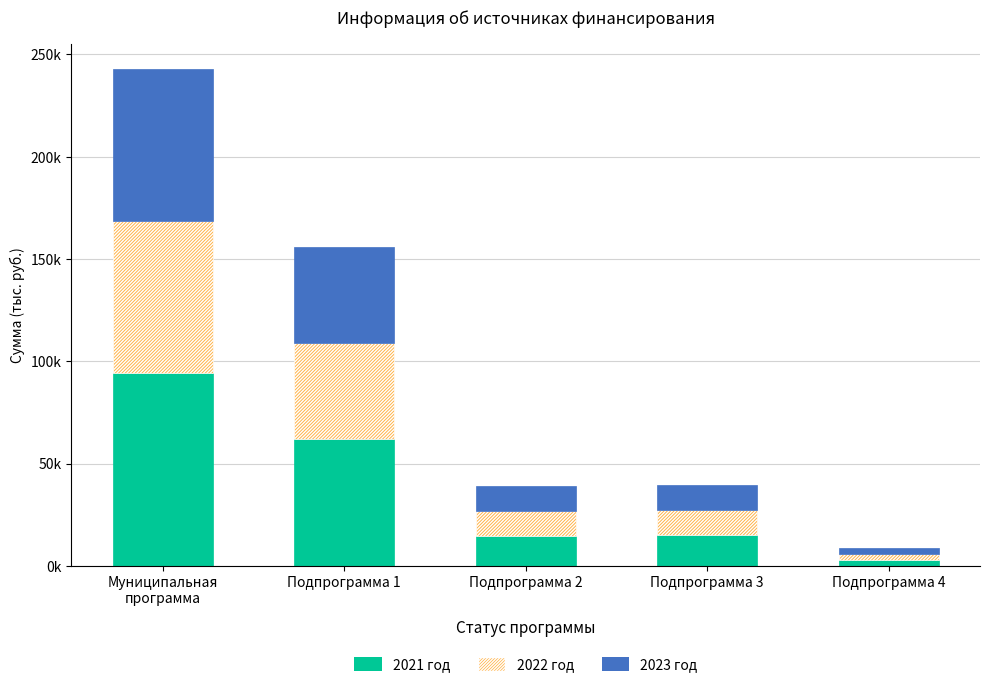

Which has a higher value, Подпрограмма 3 or Подпрограмма 2?

Подпрограмма 3